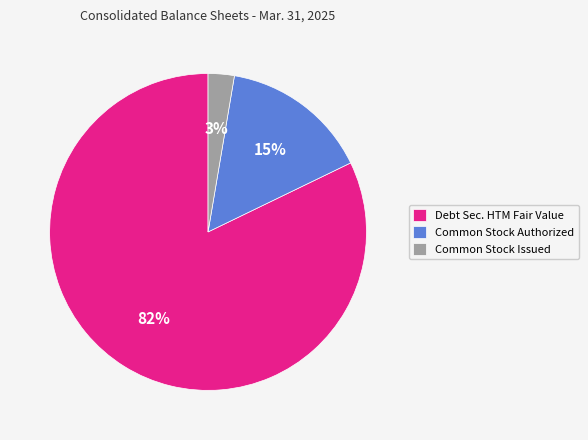

Is Common Stock Authorized the majority of the pie?

No